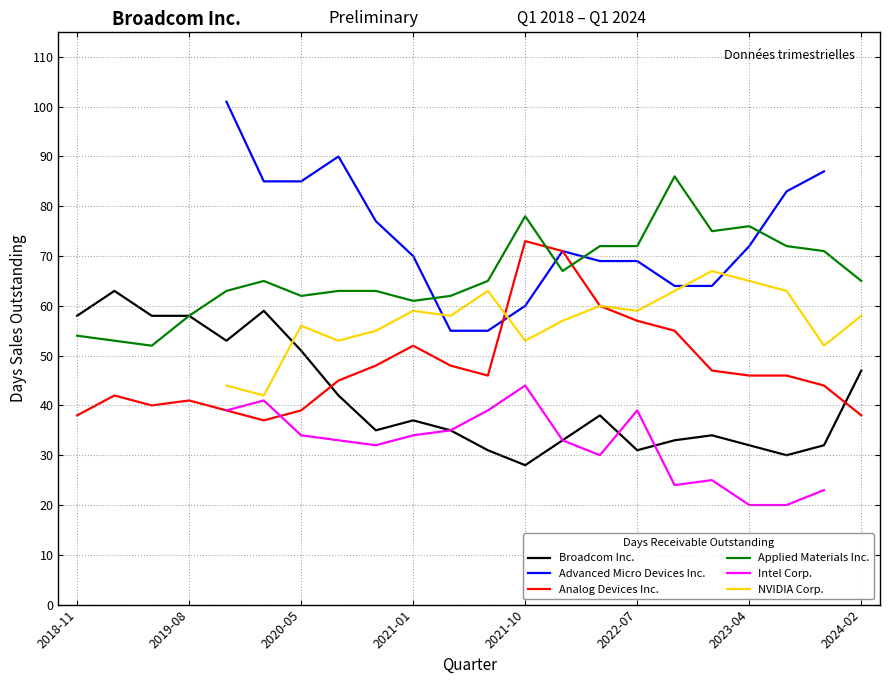

Is it true that Analog Devices Inc. equals 57 at 2022-07?

True